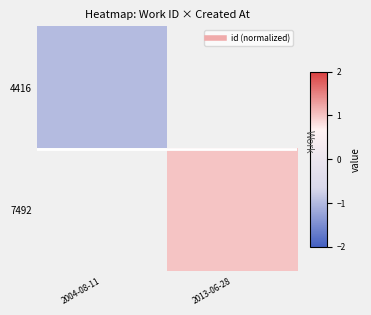

What value does the 4416 series have at 2004-08-11?

-1.0